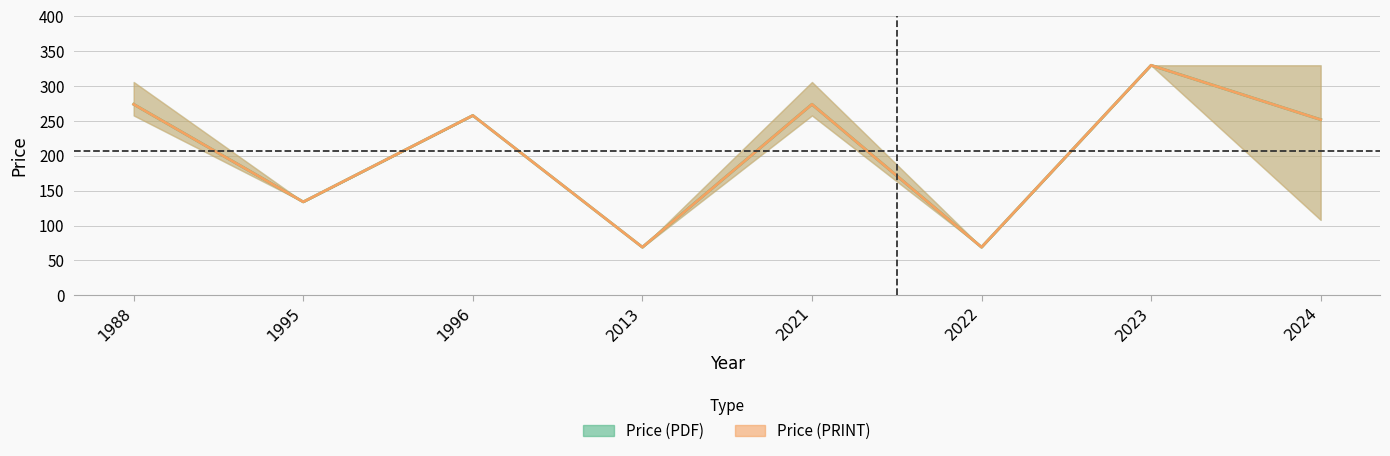

Which has a higher value, 2023 or 1988?

2023